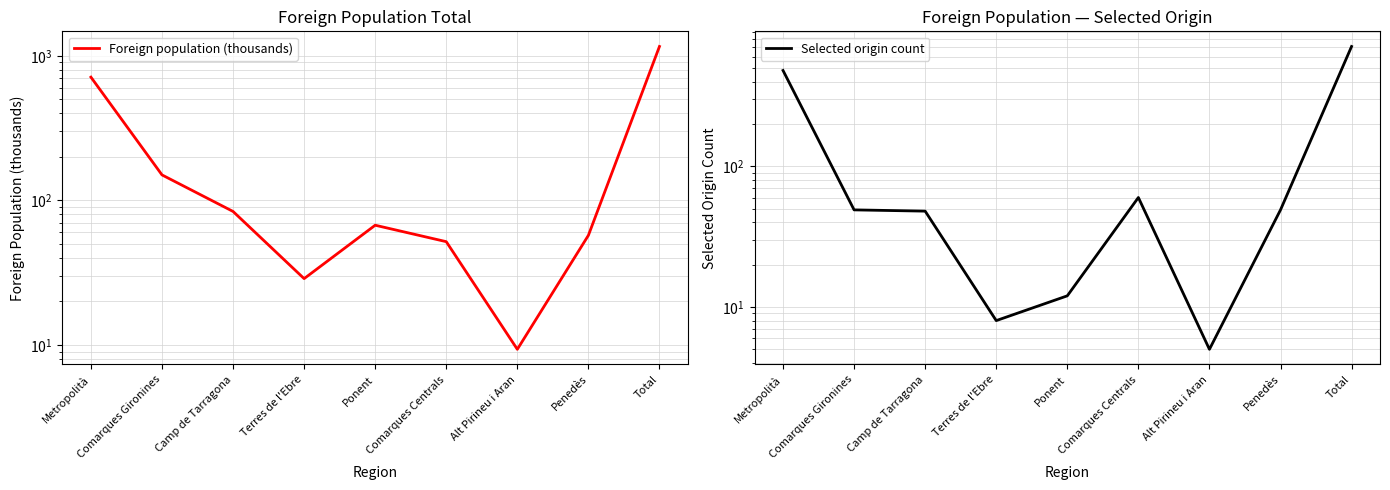

True or false: Foreign population (thousands) has more than 0 interior local peaks.

True